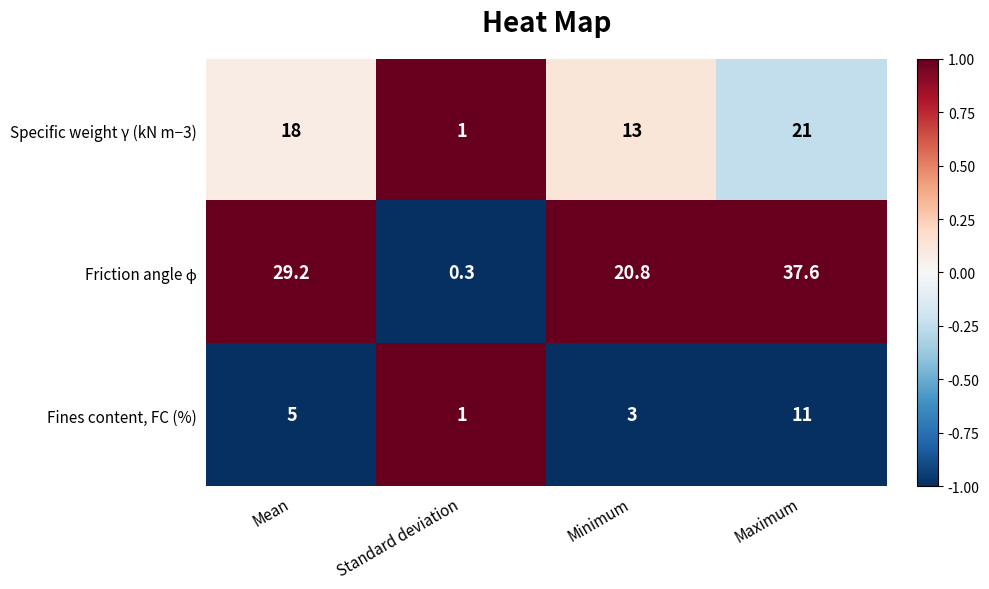

Which category has the lowest value across all series?

Standard deviation